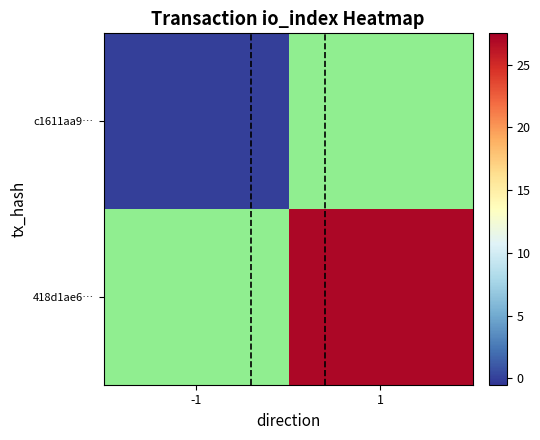

The value of c1611aa9… at -1 is 0.0. True or false?

True